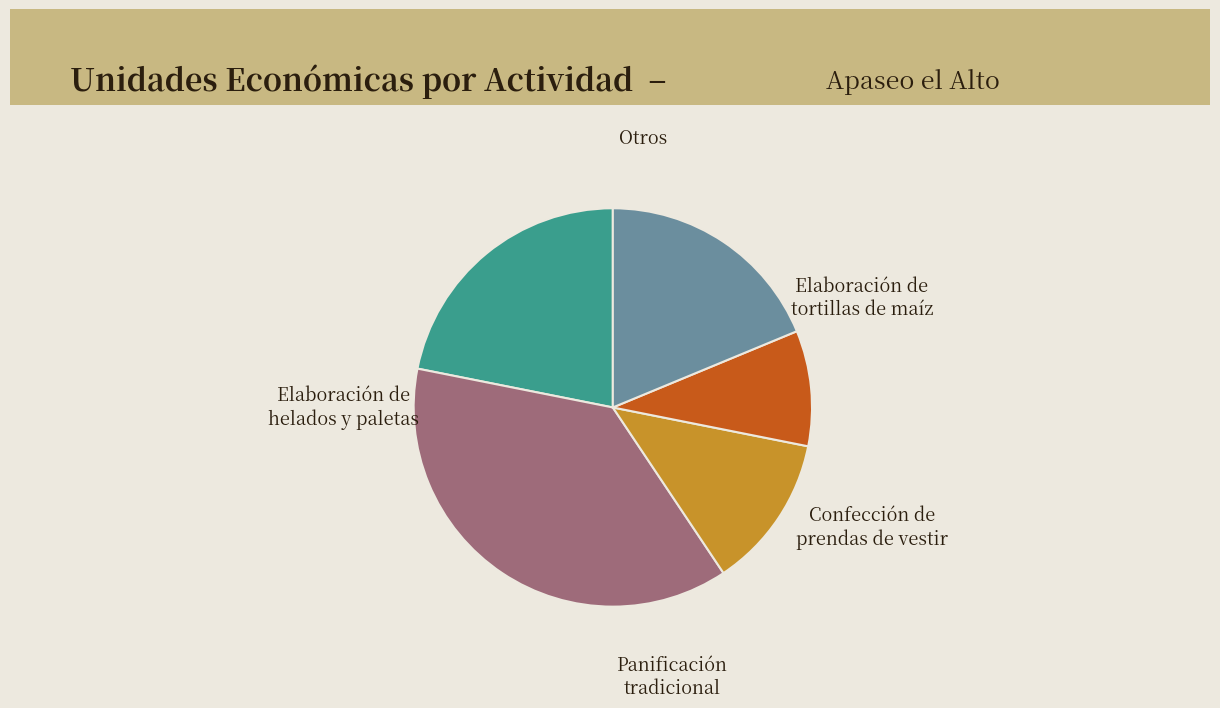

Is there a majority slice in this chart?

No